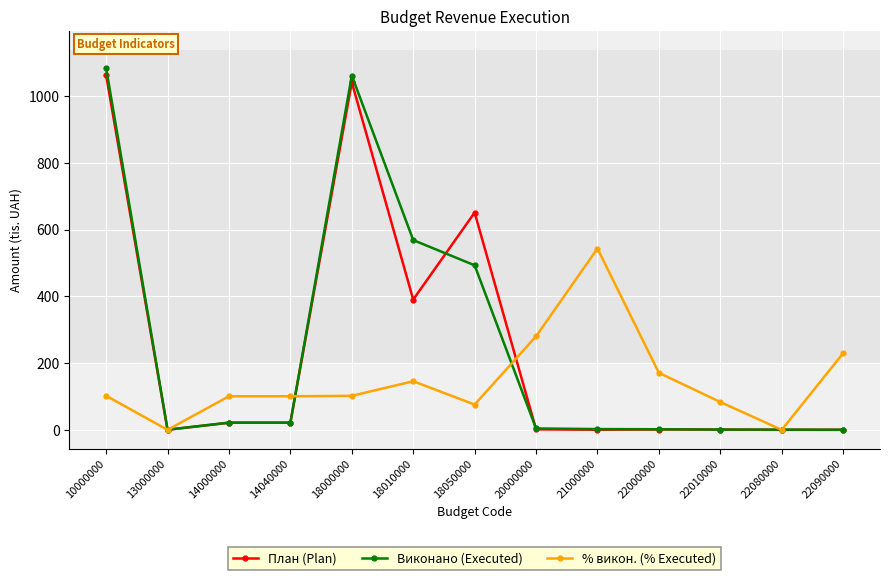

Which series has the largest range (max minus min)?

Виконано (Executed)